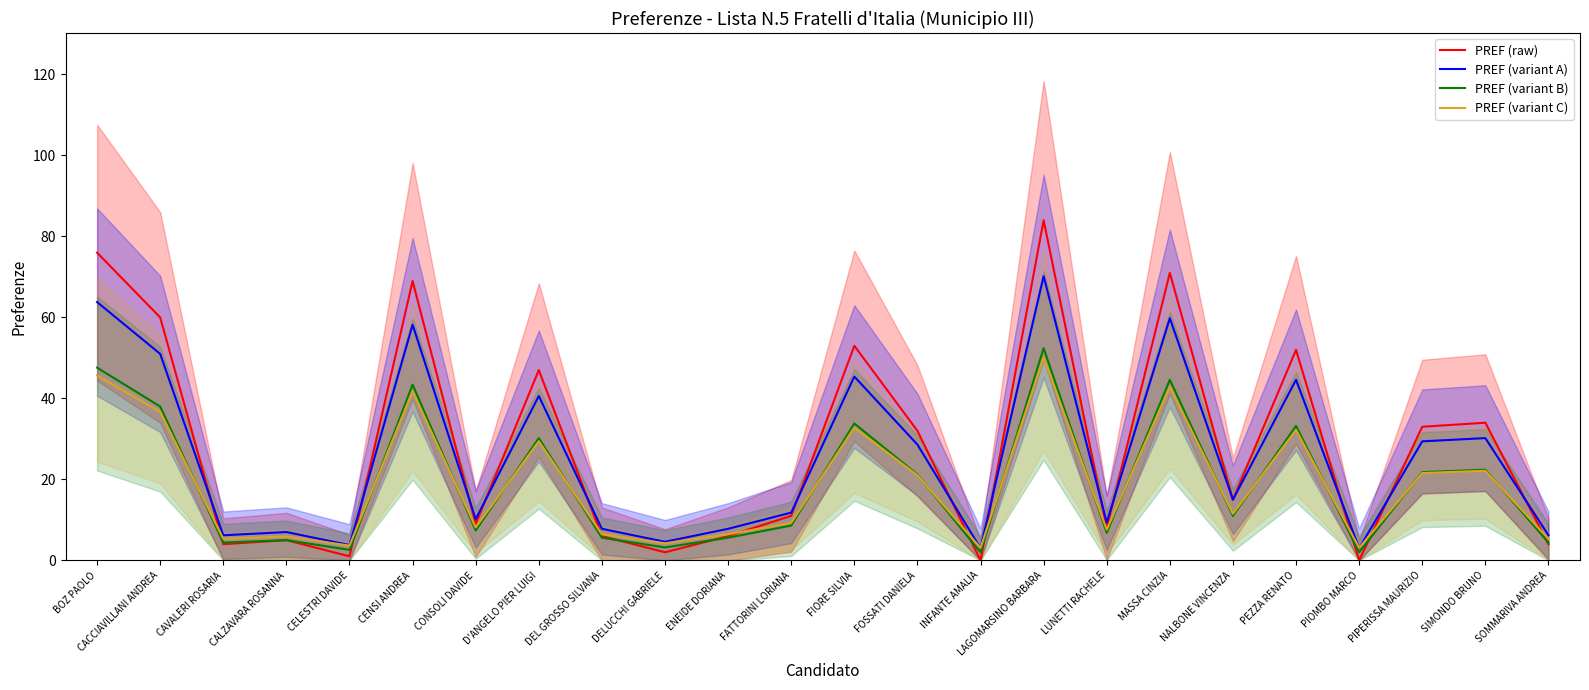

Where is the first local minimum for PREF (variant C)?

CAVALERI ROSARIA